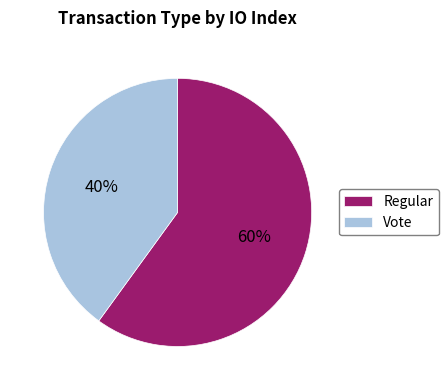

Between Vote and Regular, which is larger?

Regular